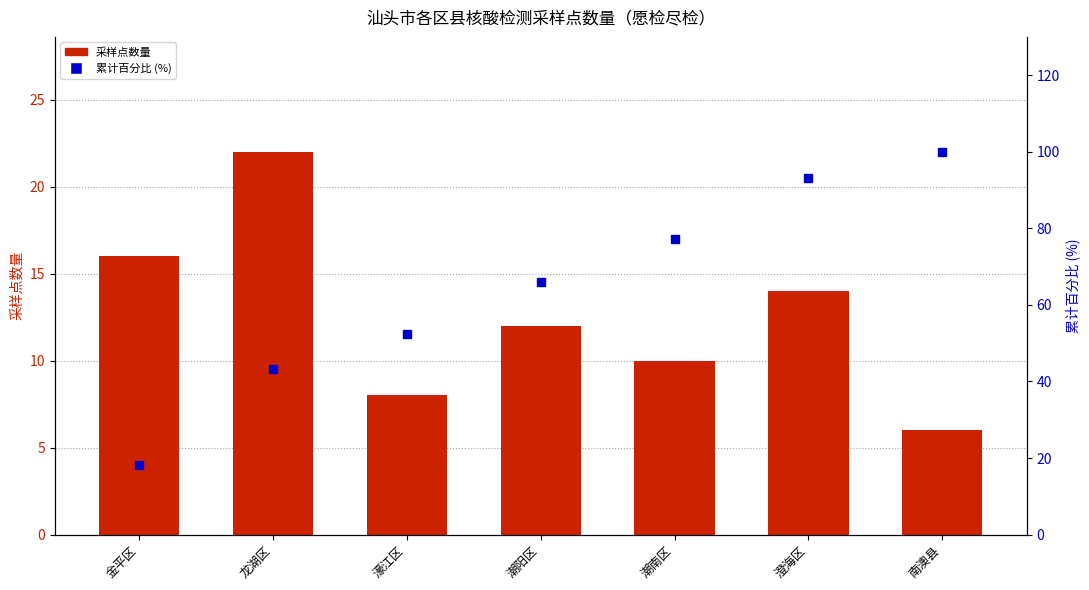

How many data points in 采样点数量 are less than 12?

3